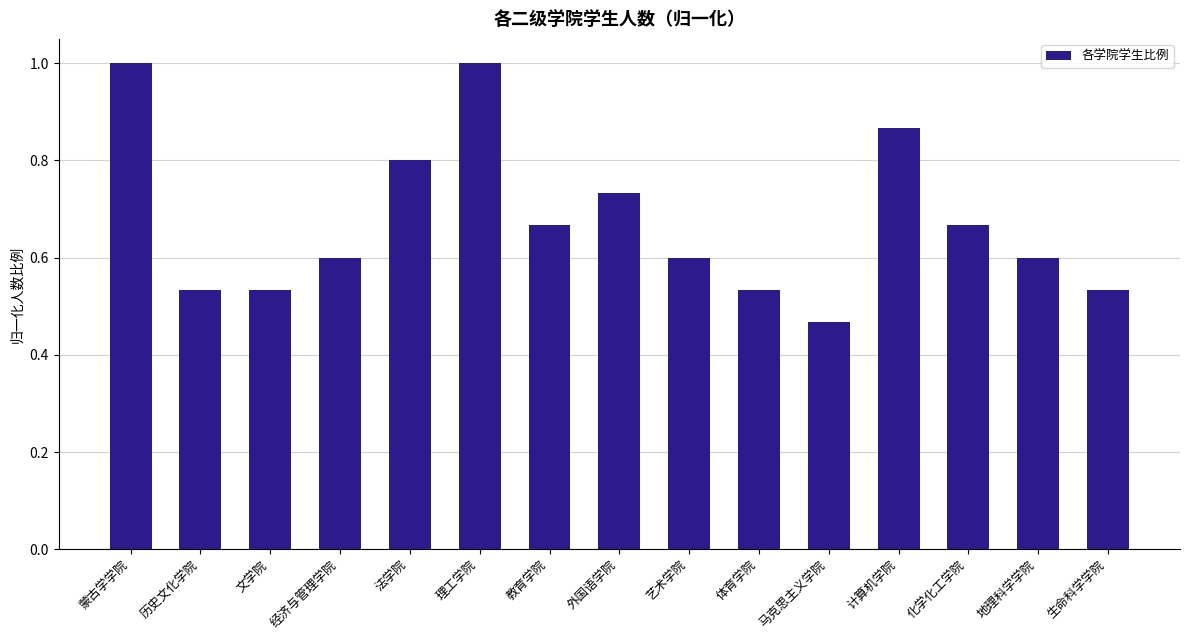

Does the chart contain any negative values?

No